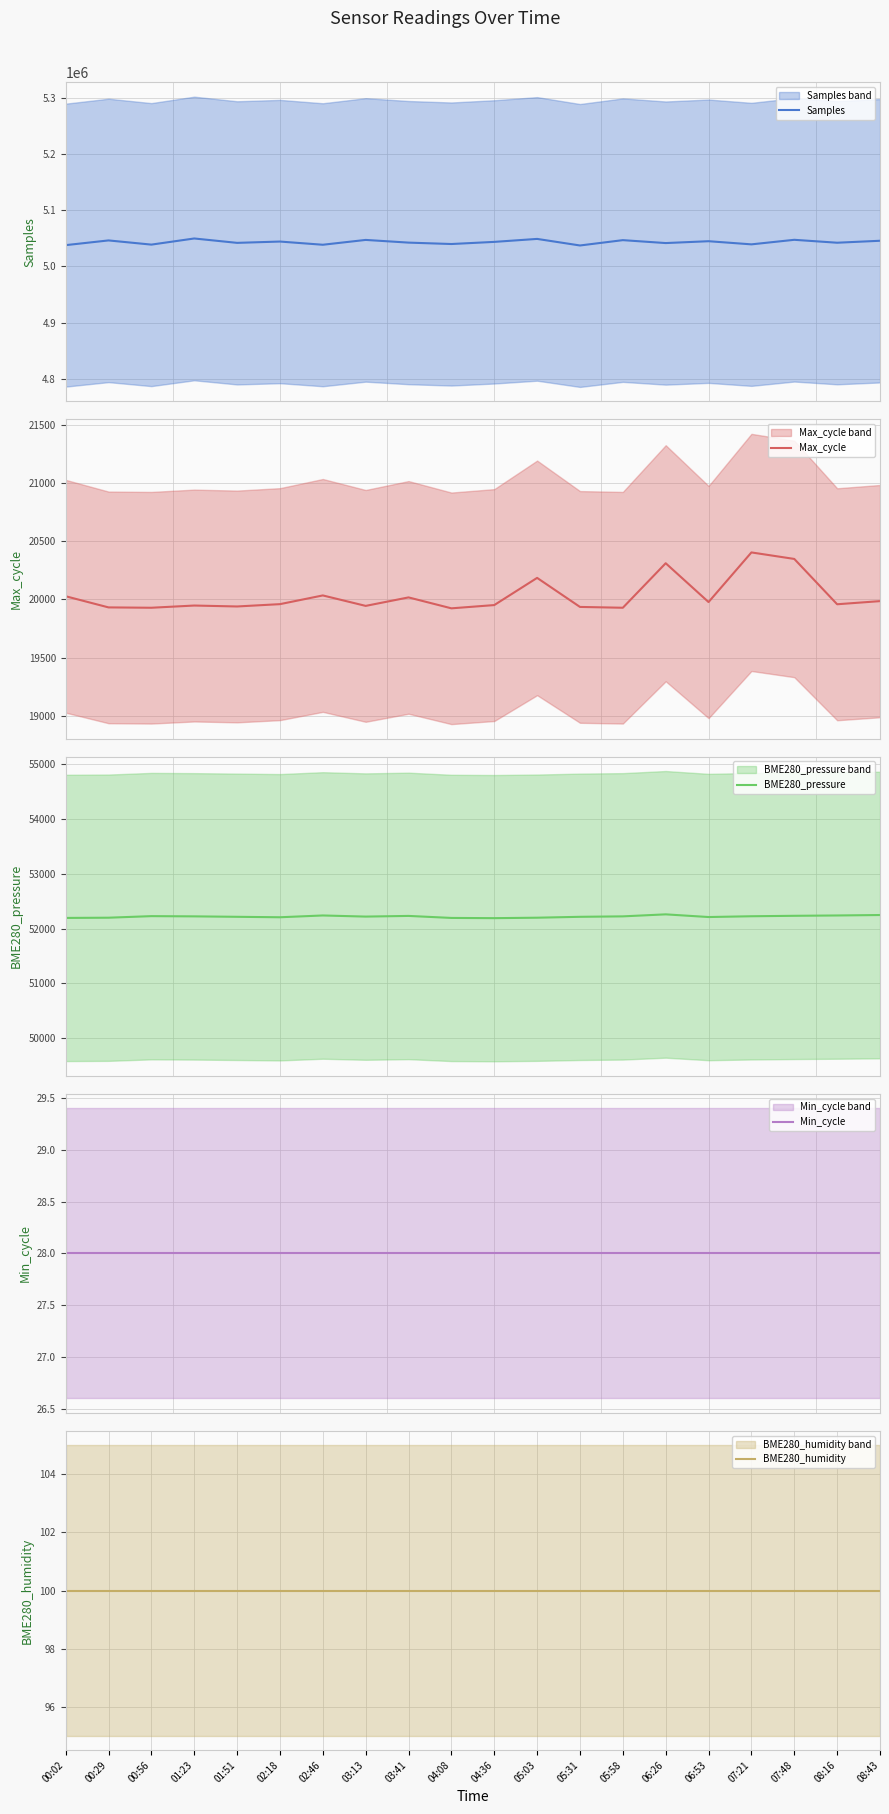

Which category has the lowest value in the BME280_humidity series?

00:02